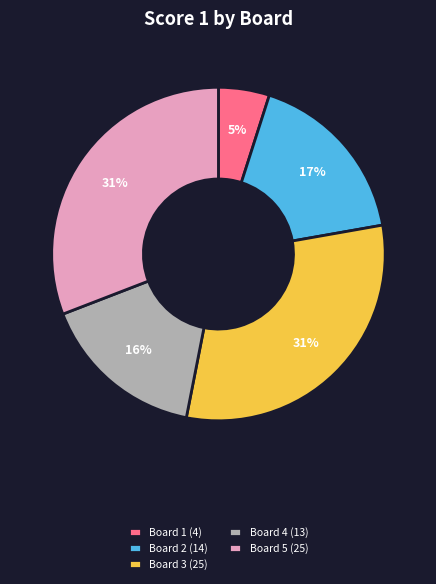

Approximately how many times larger is the value at Board 2 (14) compared to Board 4 (13)?

1.1